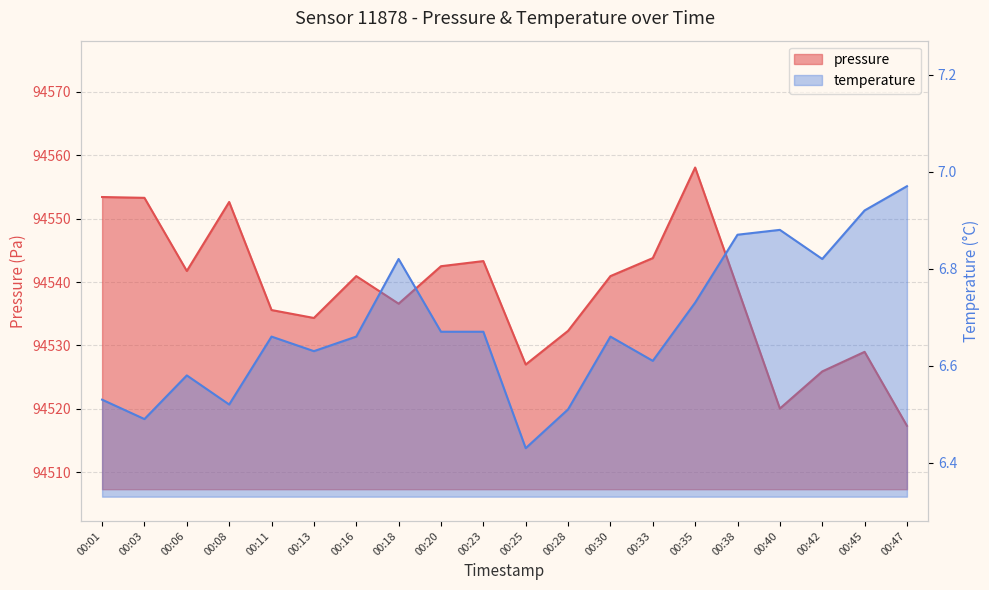

At which label does pressure reach its peak?

00:35